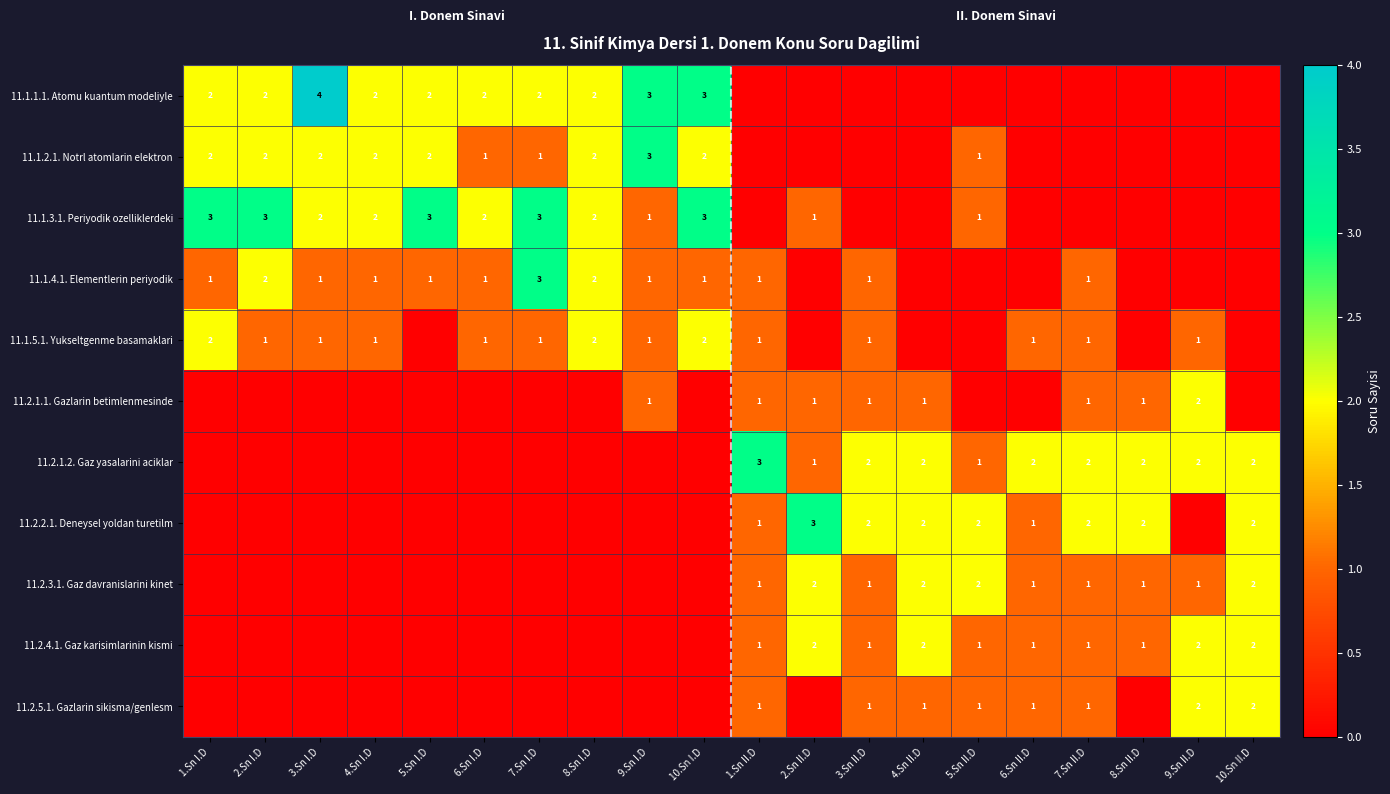

Between 2.Sn I.D and 2.Sn II.D, which is larger?

2.Sn I.D